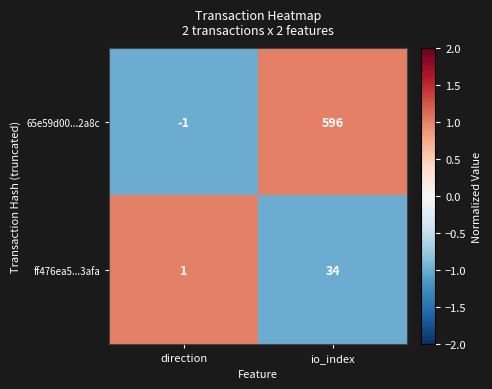

How many negative values does the 65e59d00...2a8c series have?

1